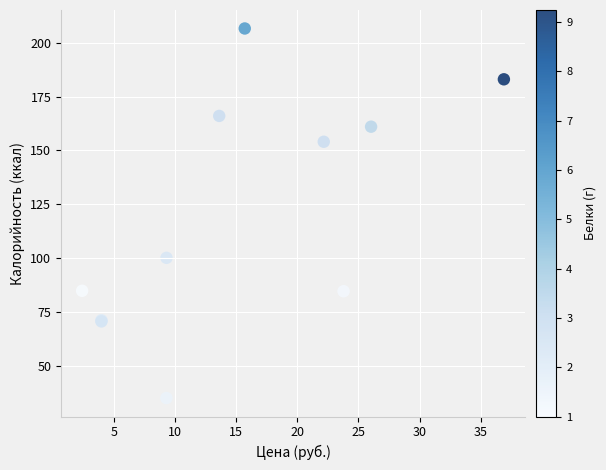

What Y value in the scatter plot is closest to 120?

100.1